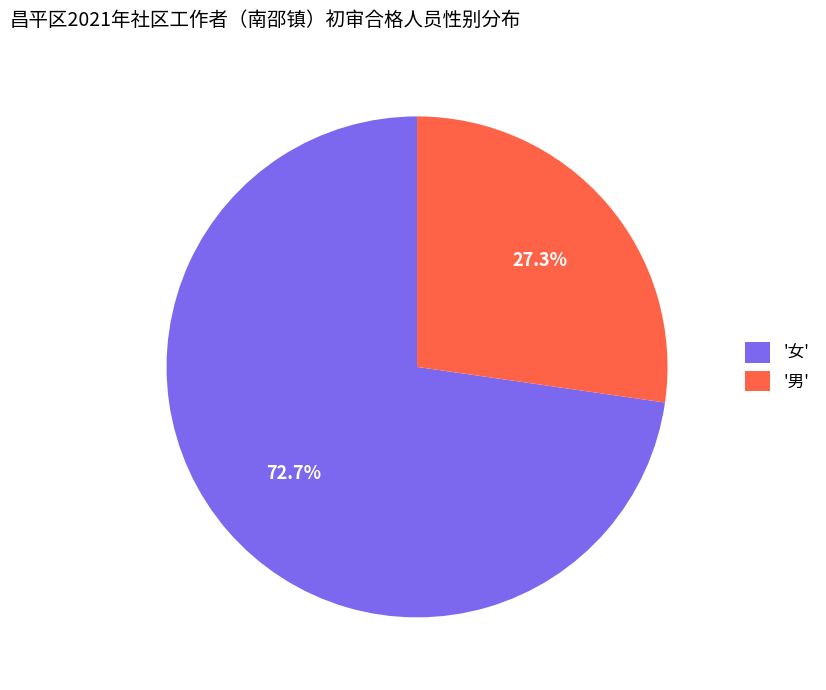

Which slice is the smallest?

'男'